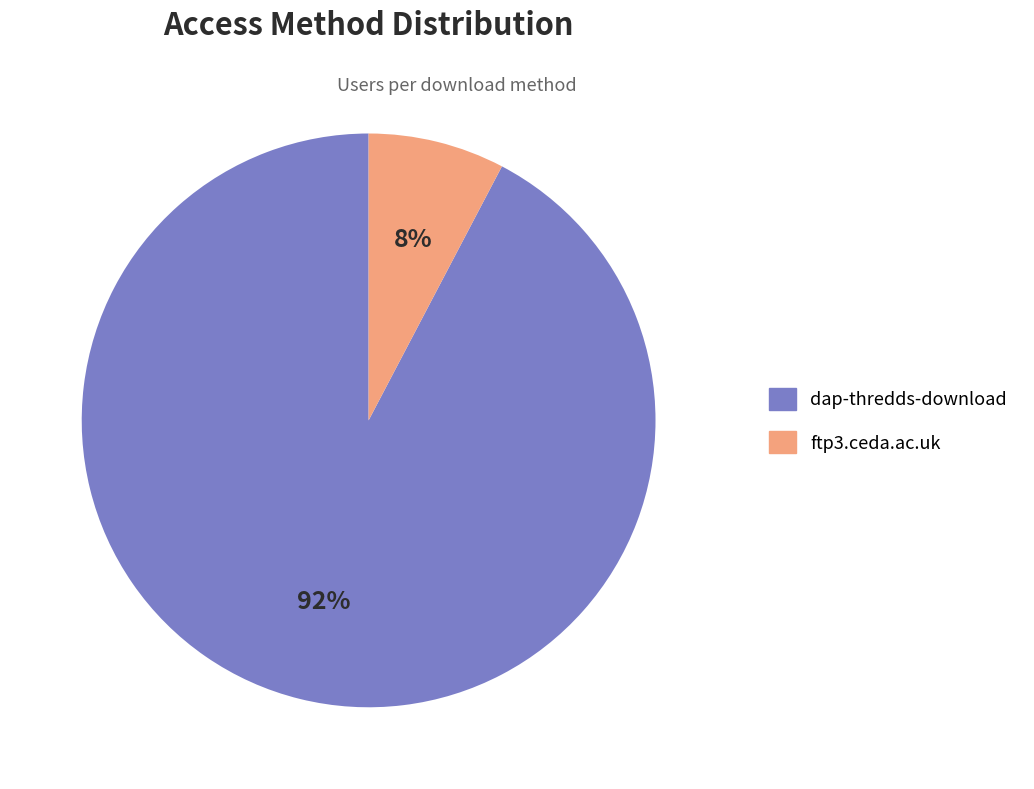

To the nearest percent, what is the average slice percentage?

50%